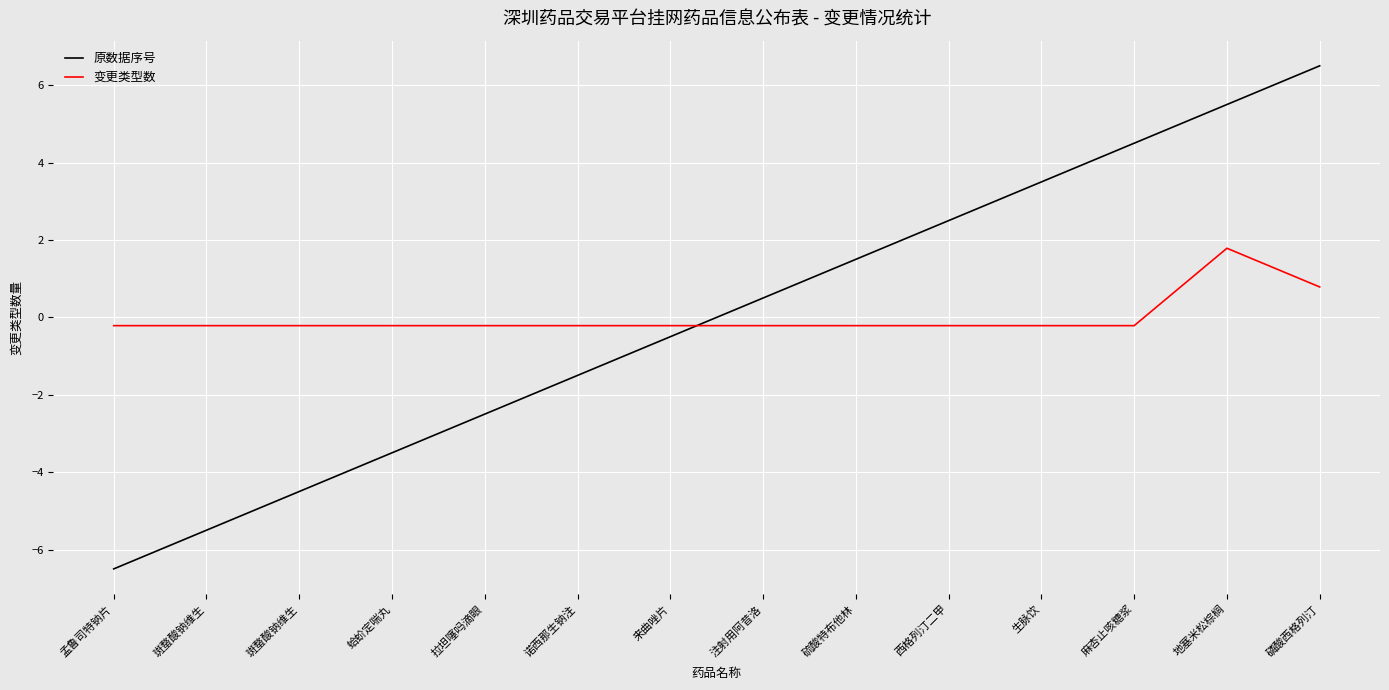

Reading left to right, transcribe all the data shown in this chart.

原数据序号: -6.5	-5.5	-4.5	-3.5	-2.5	-1.5	-0.5	0.5	1.5	2.5	3.5	4.5	5.5	6.5
变更类型数: -0.2	-0.2	-0.2	-0.2	-0.2	-0.2	-0.2	-0.2	-0.2	-0.2	-0.2	-0.2	1.8	0.8